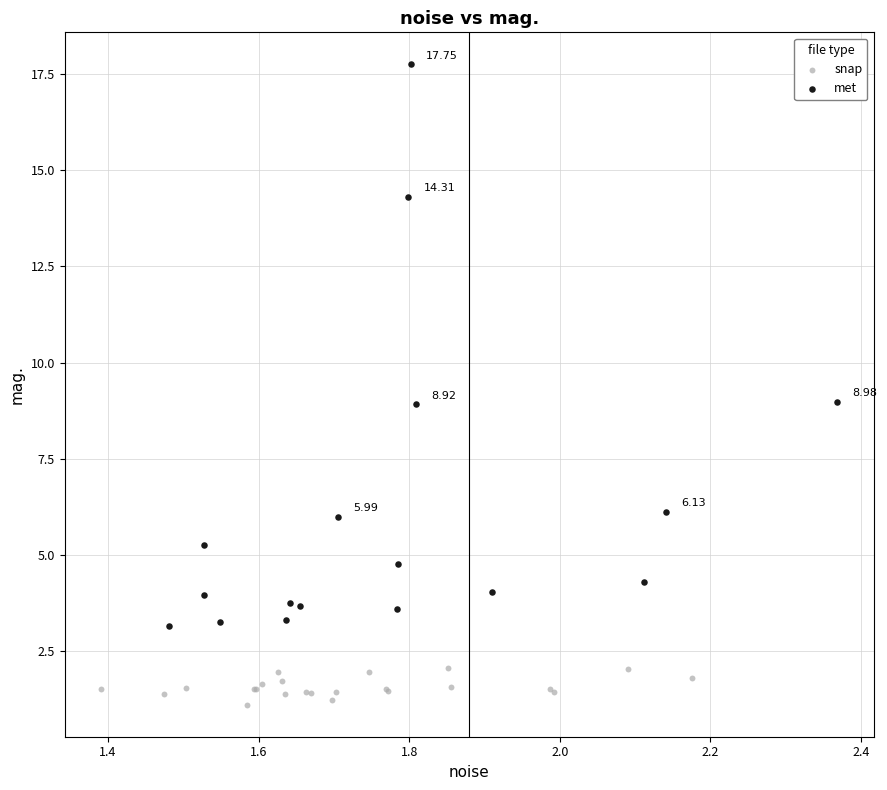

Which series reaches the minimum Y coordinate?

snap